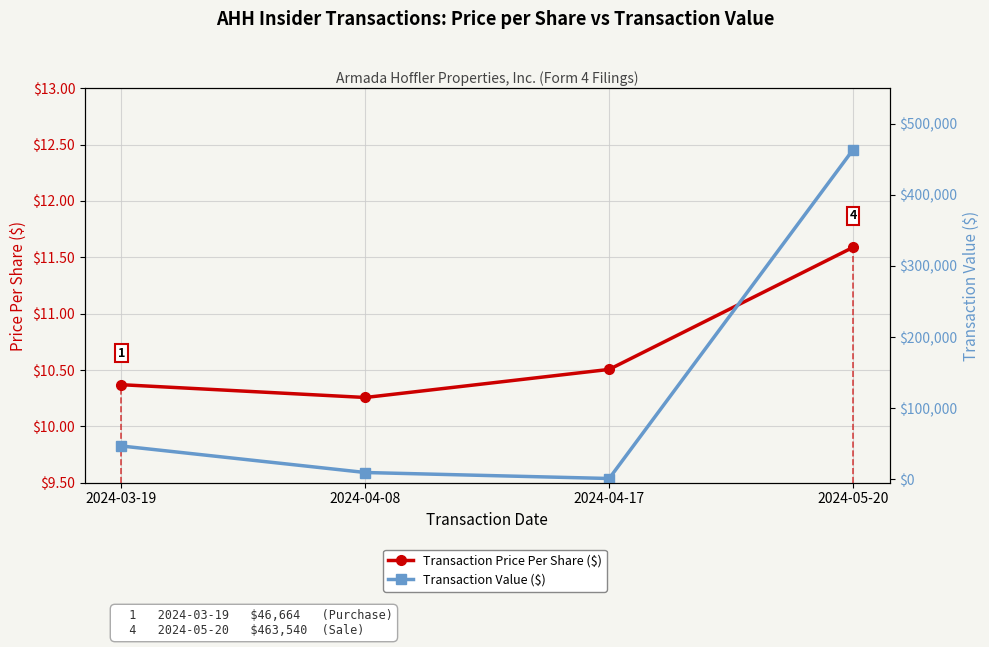

What is the total value across all series at 2024-03-19?

46674.4